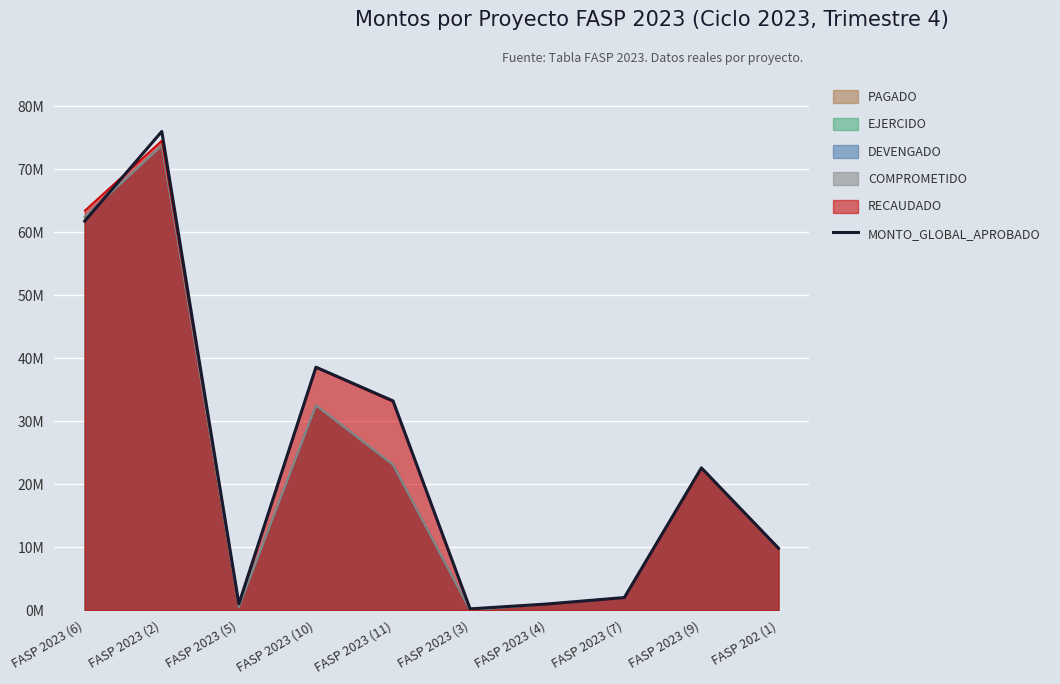

Which label corresponds to the largest value in the chart?

FASP 2023 (2)